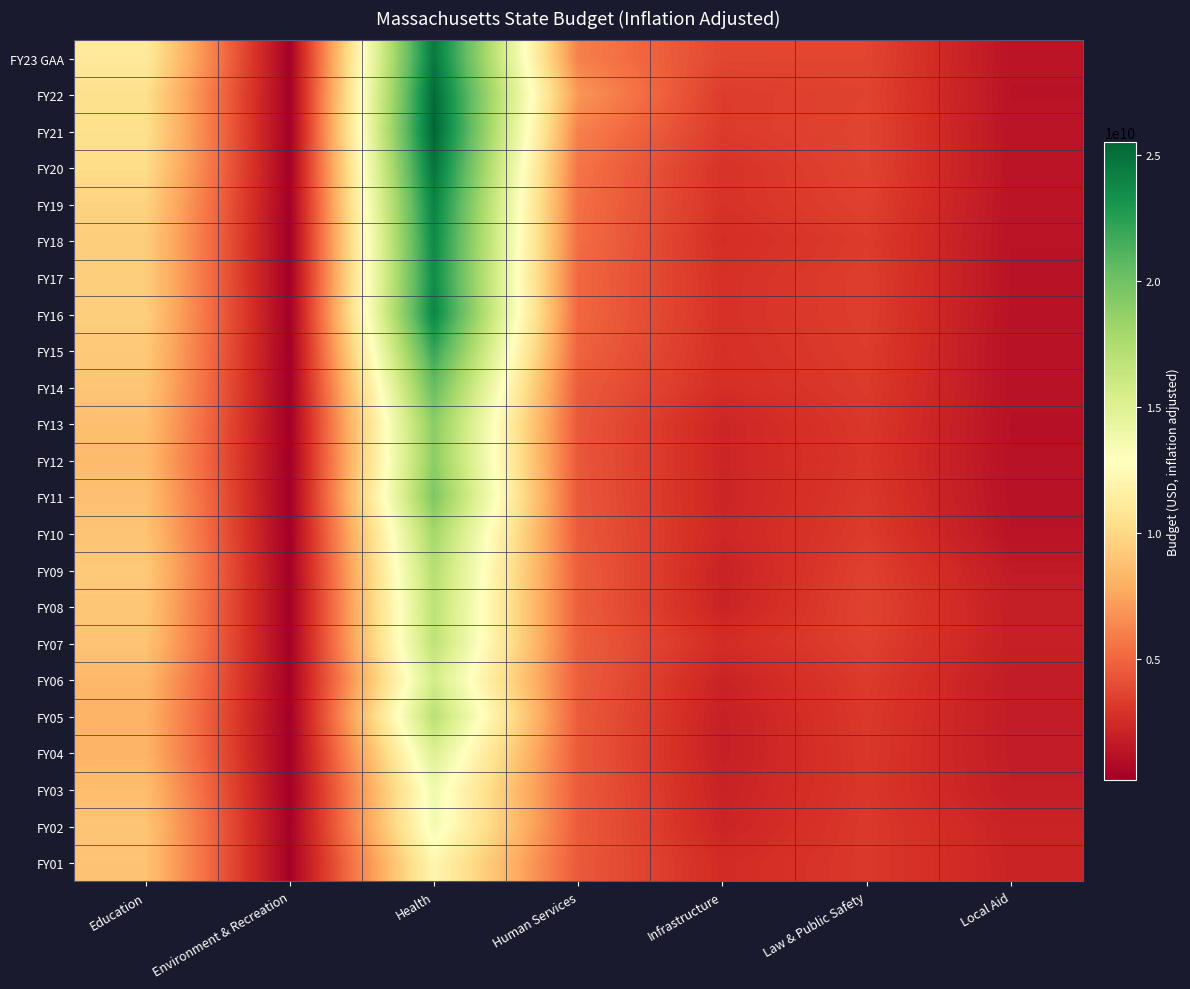

Between Environment & Recreation and Infrastructure, which is larger?

Infrastructure